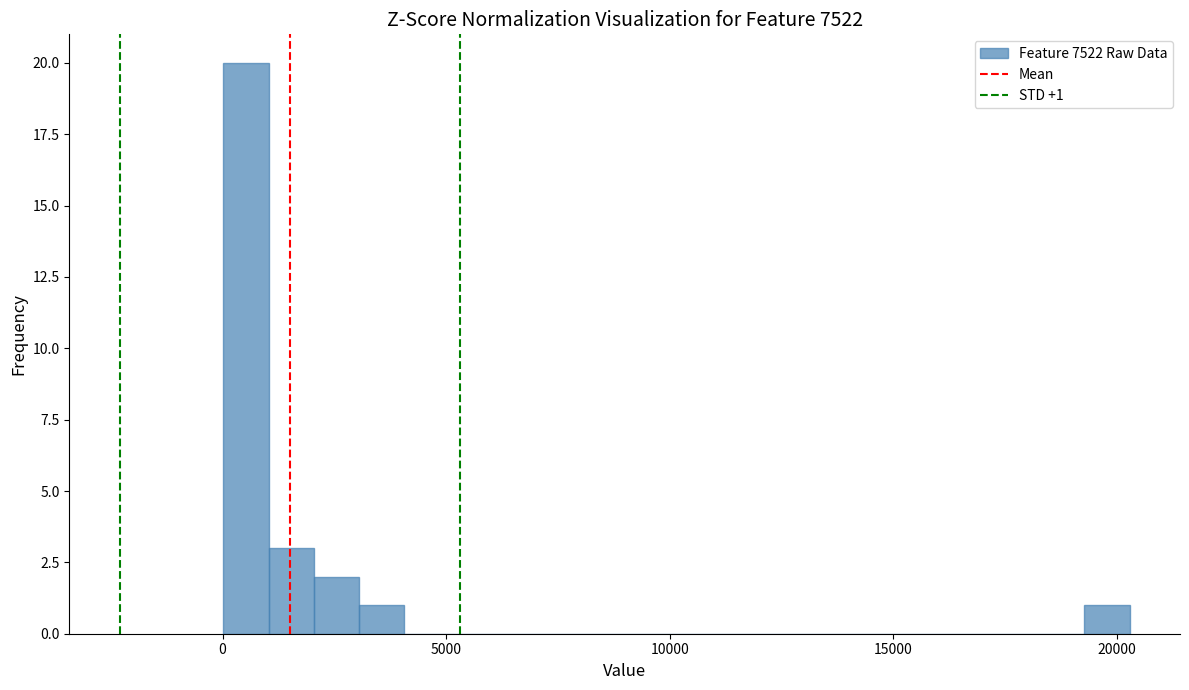

Around what value on the x-axis is the tallest bar? Give the approximate position of its centre, as read against the axis.

500